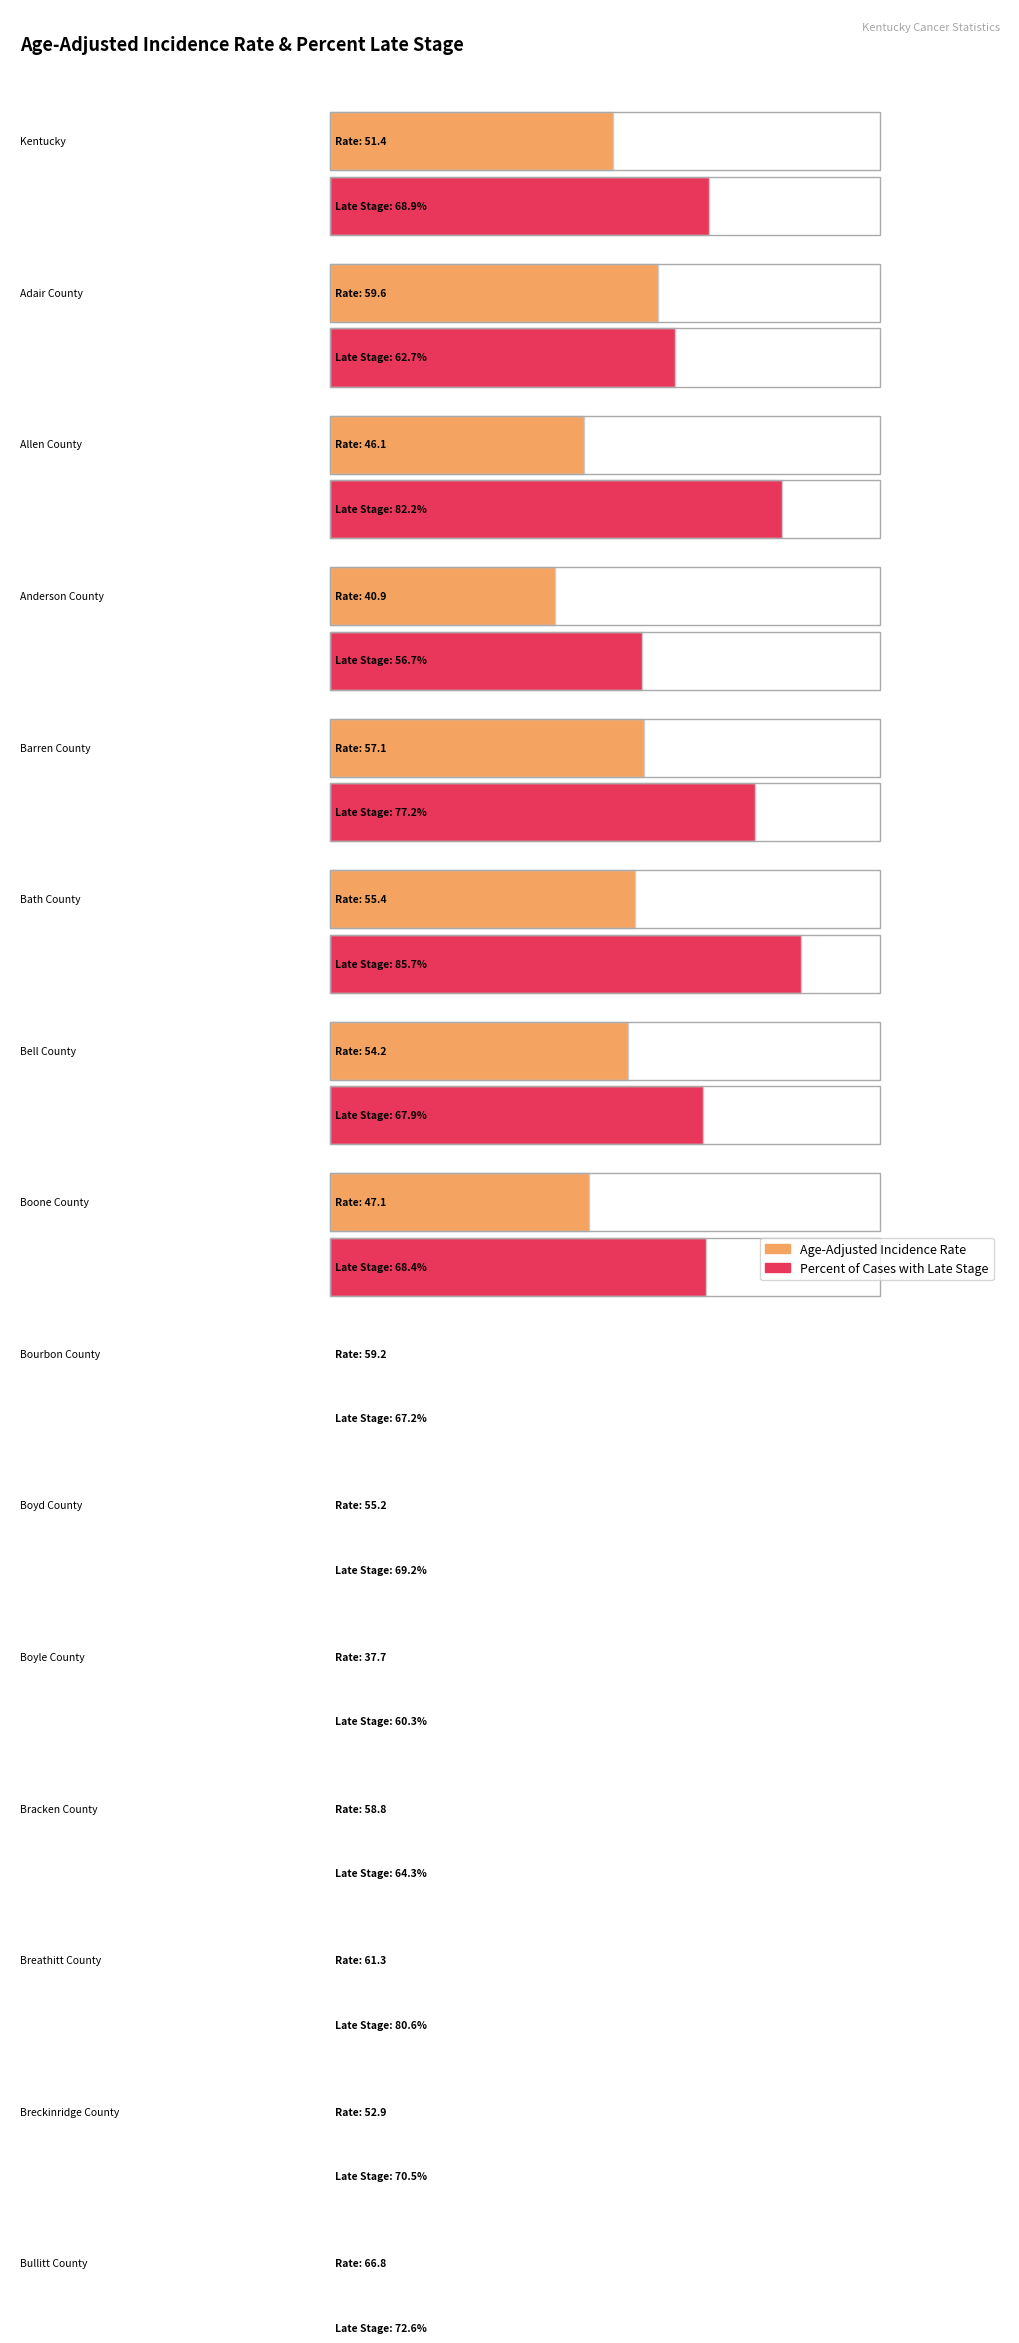

Which series has the largest total across all categories?

Percent of Cases with Late Stage